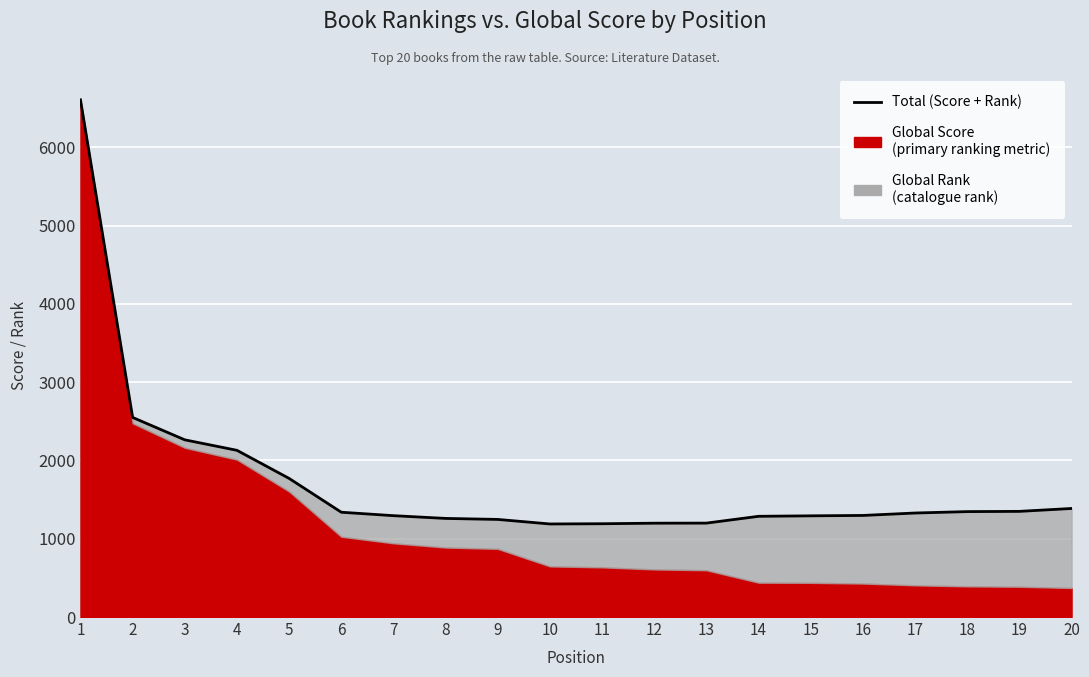

What is the sum of the values at 14 and 8?

2547